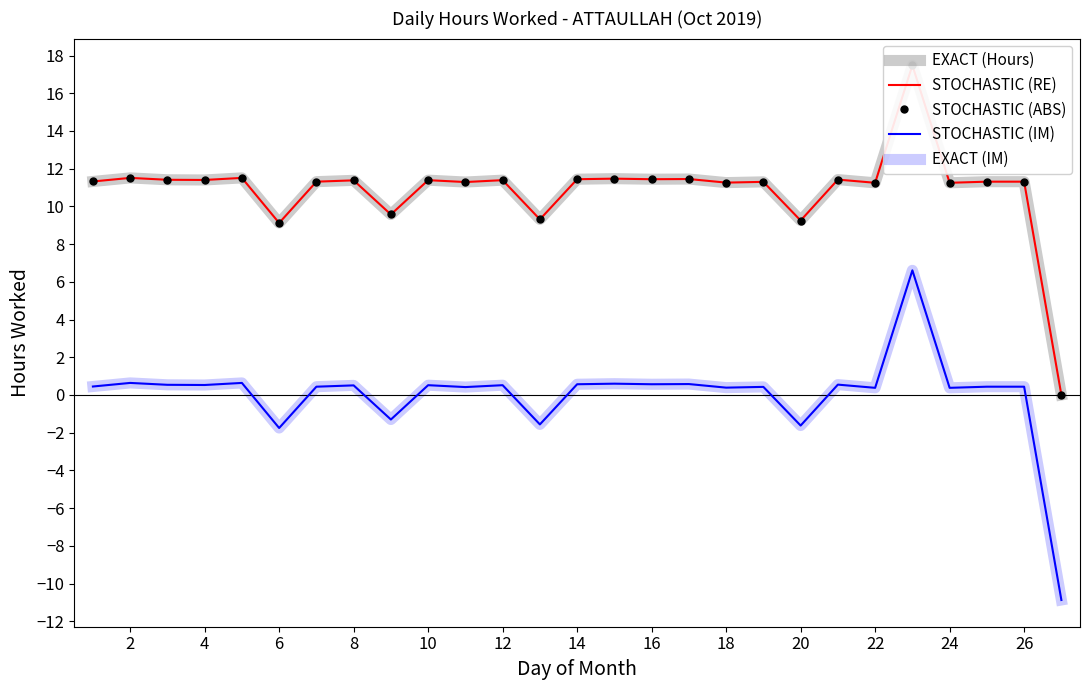

Which series changed the most between 14 and 28?

EXACT (Hours)